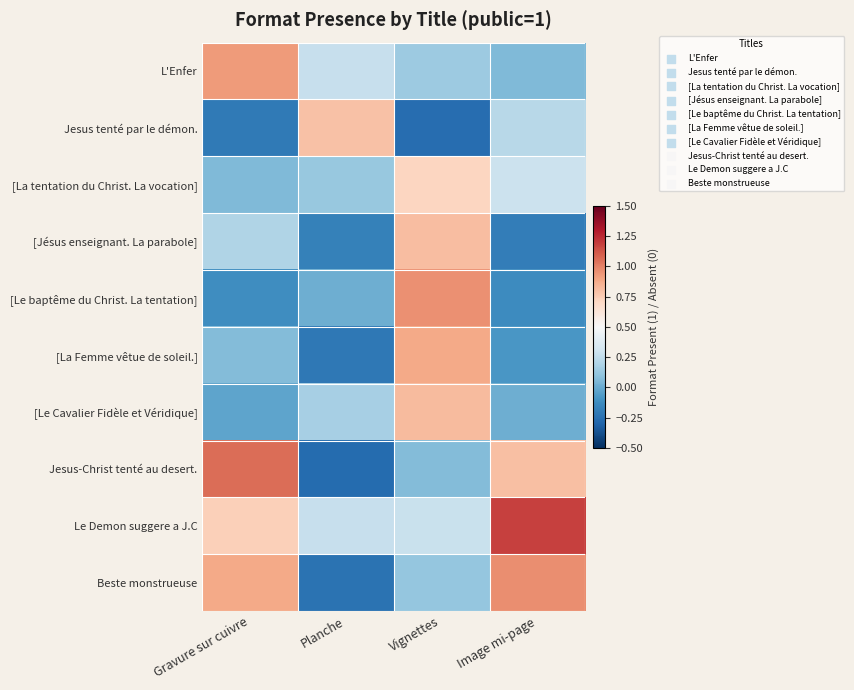

What is the total value across all series at Image mi-page?

3.1